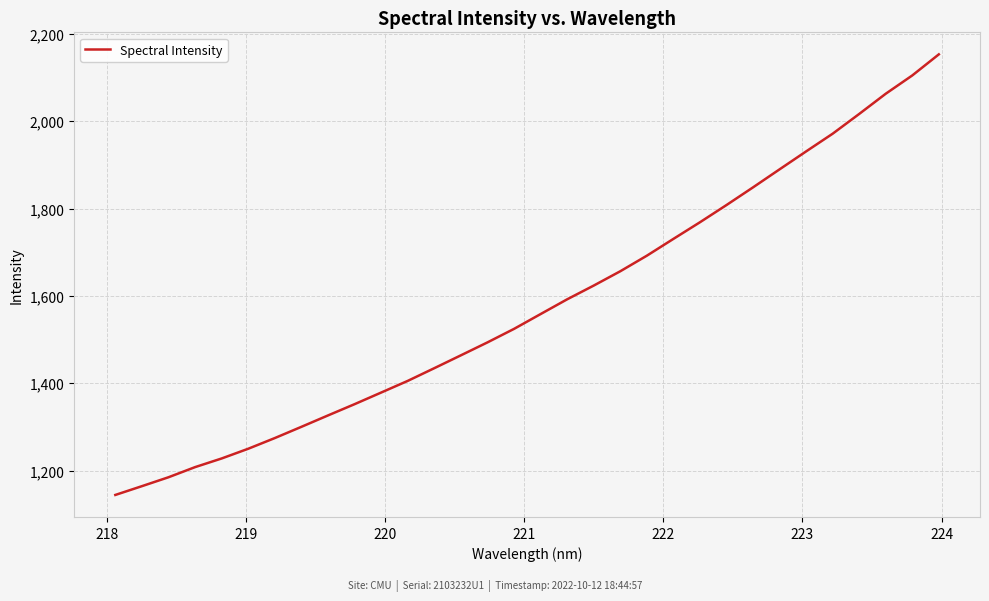

What is the difference between the maximum and minimum values?

1009.2